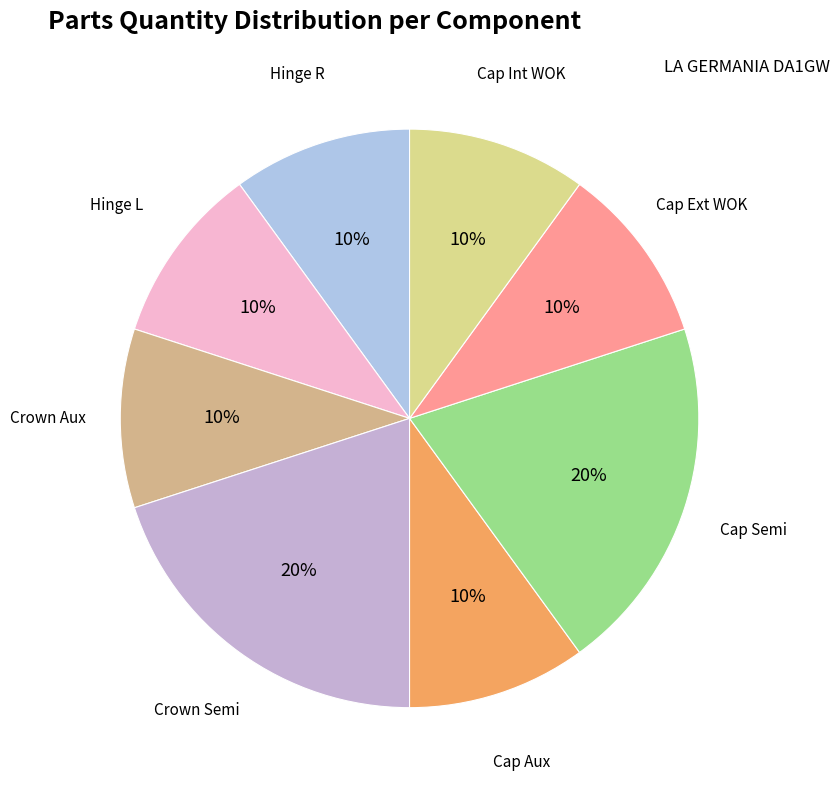

Count the number of slices in the pie.

8